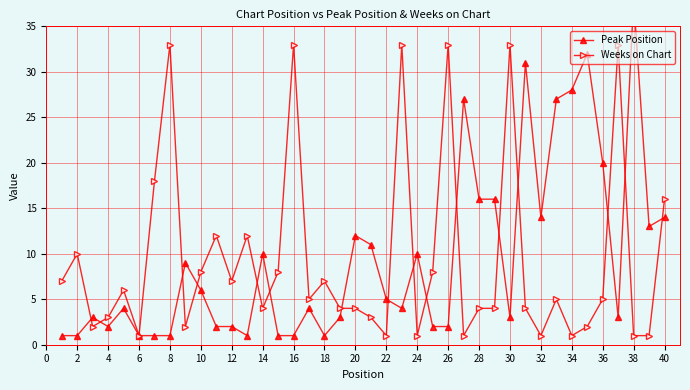

How many lines are shown in the chart?

2